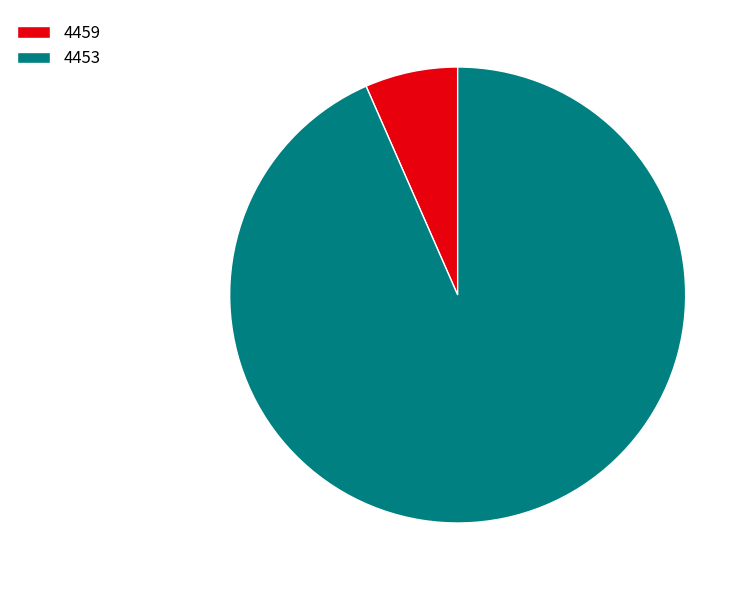

How many slices are in this pie chart?

2